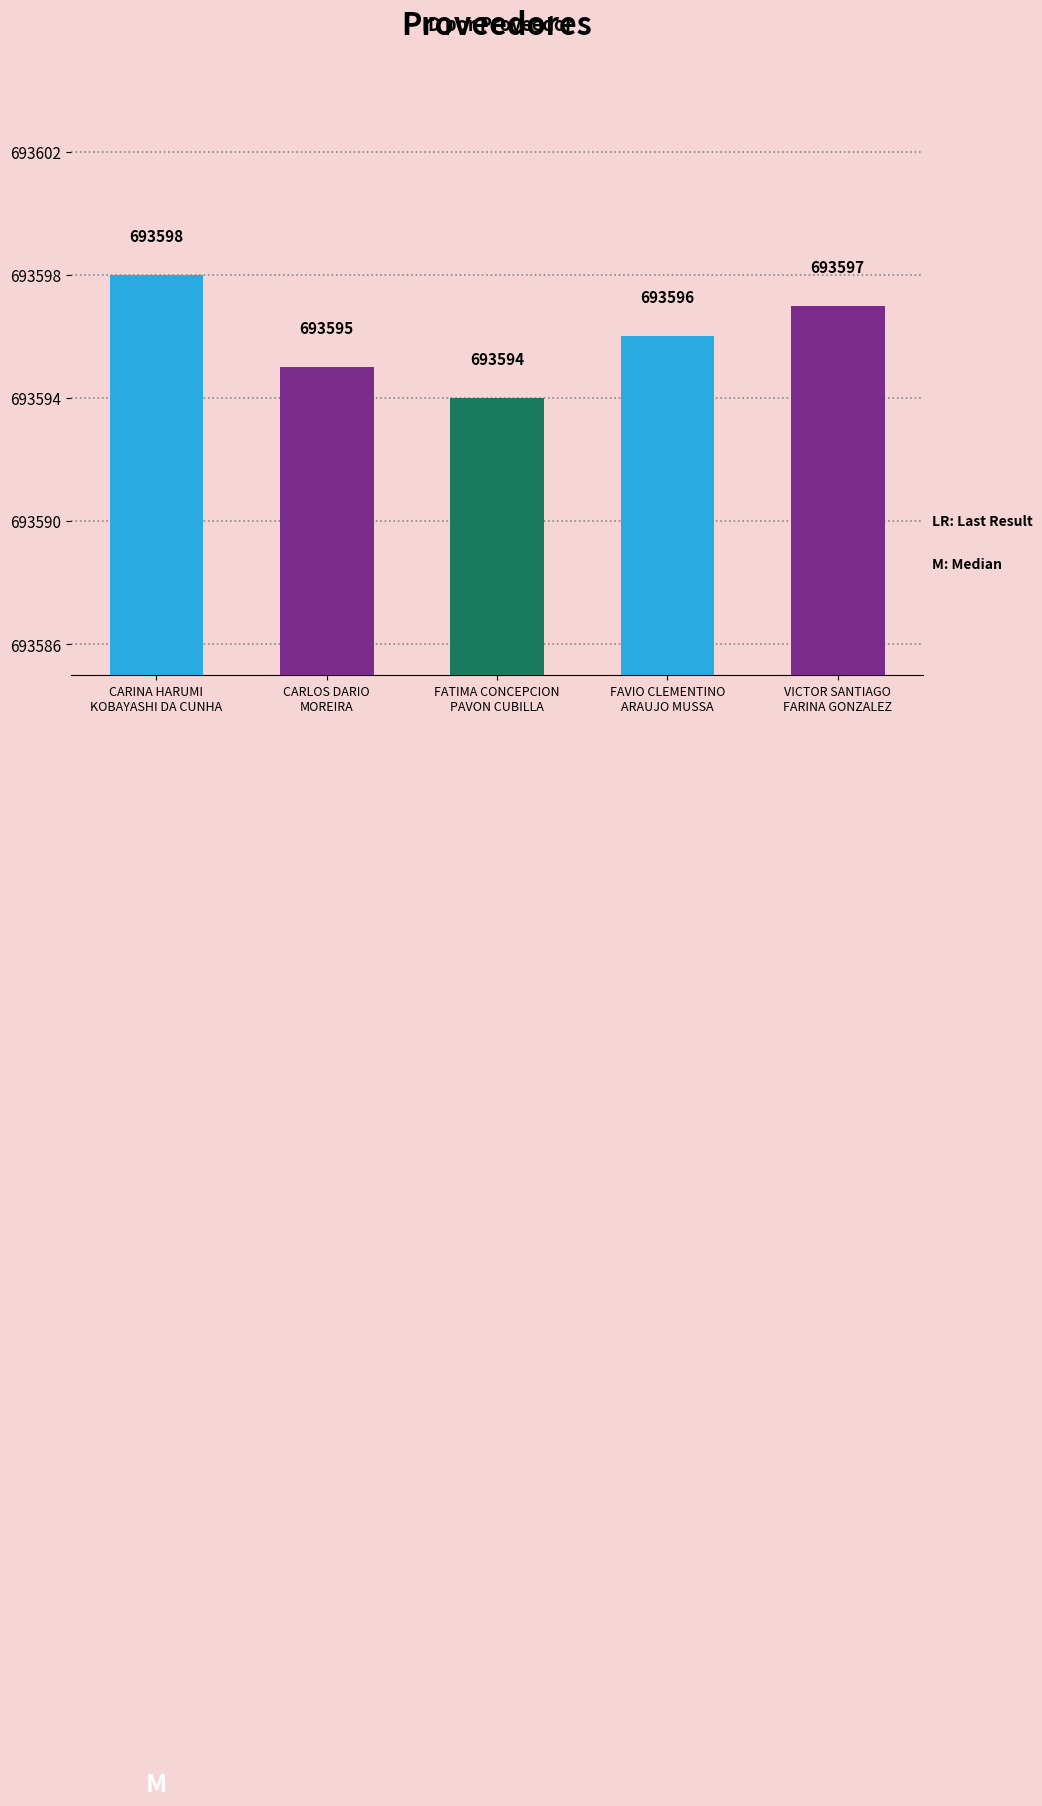

What is the ratio of the value at VICTOR SANTIAGO
FARINA GONZALEZ to the value at FATIMA CONCEPCION
PAVON CUBILLA?

1.0